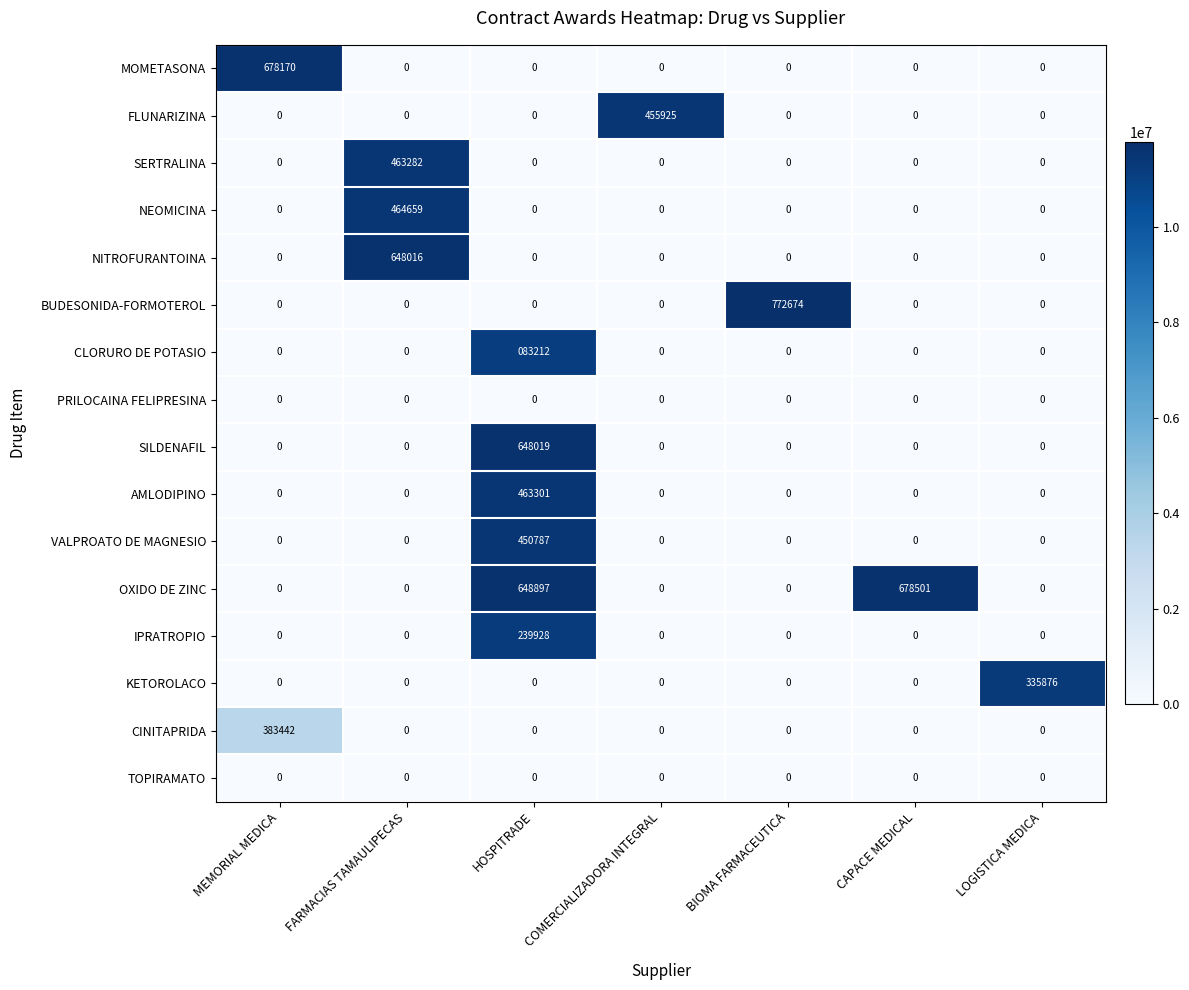

What is the approximate value of CINITAPRIDA at MEMORIAL MEDICA, to the nearest 50?

383450